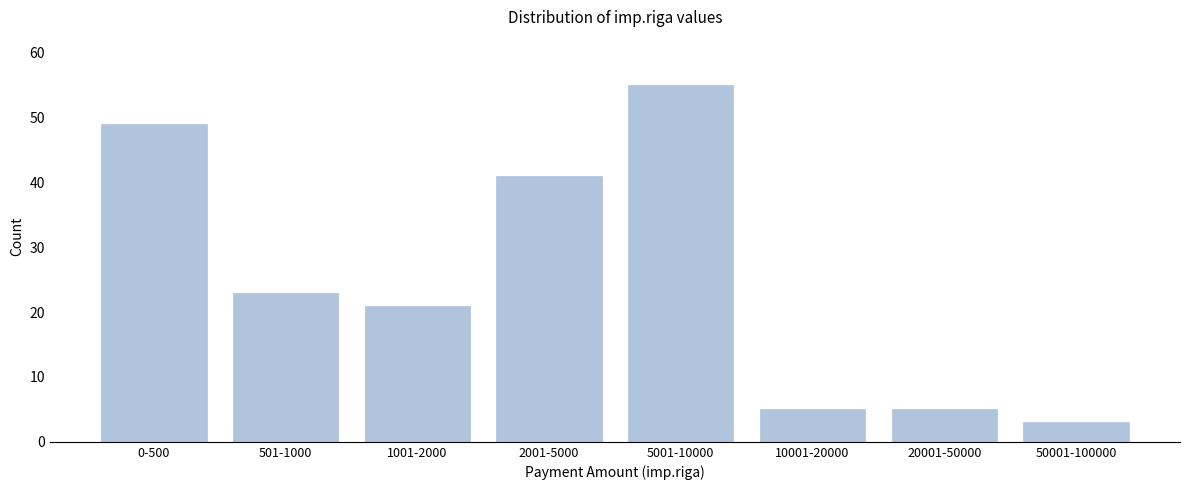

Reading left to right, transcribe all the data shown in this chart.

49	23	21	41	55	5	5	3